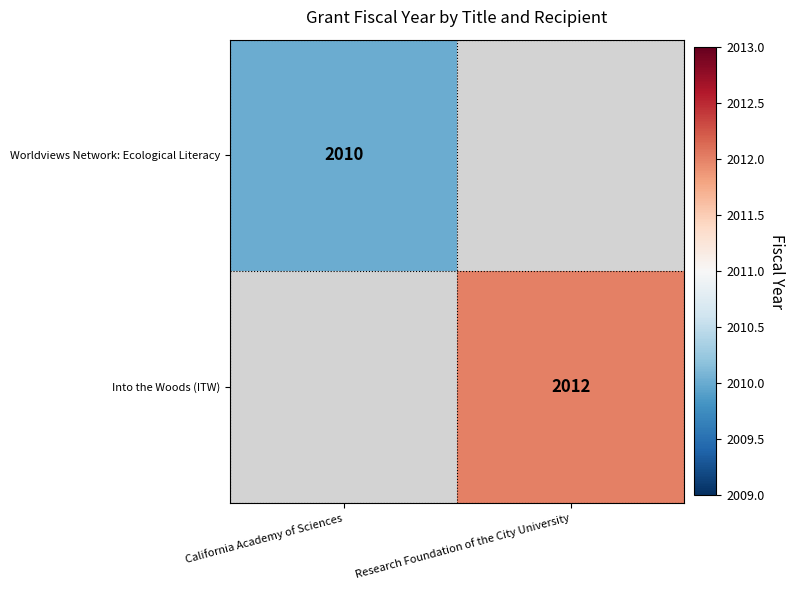

Is it true that Into the Woods (ITW) equals 2012 at Research Foundation of the City University?

True